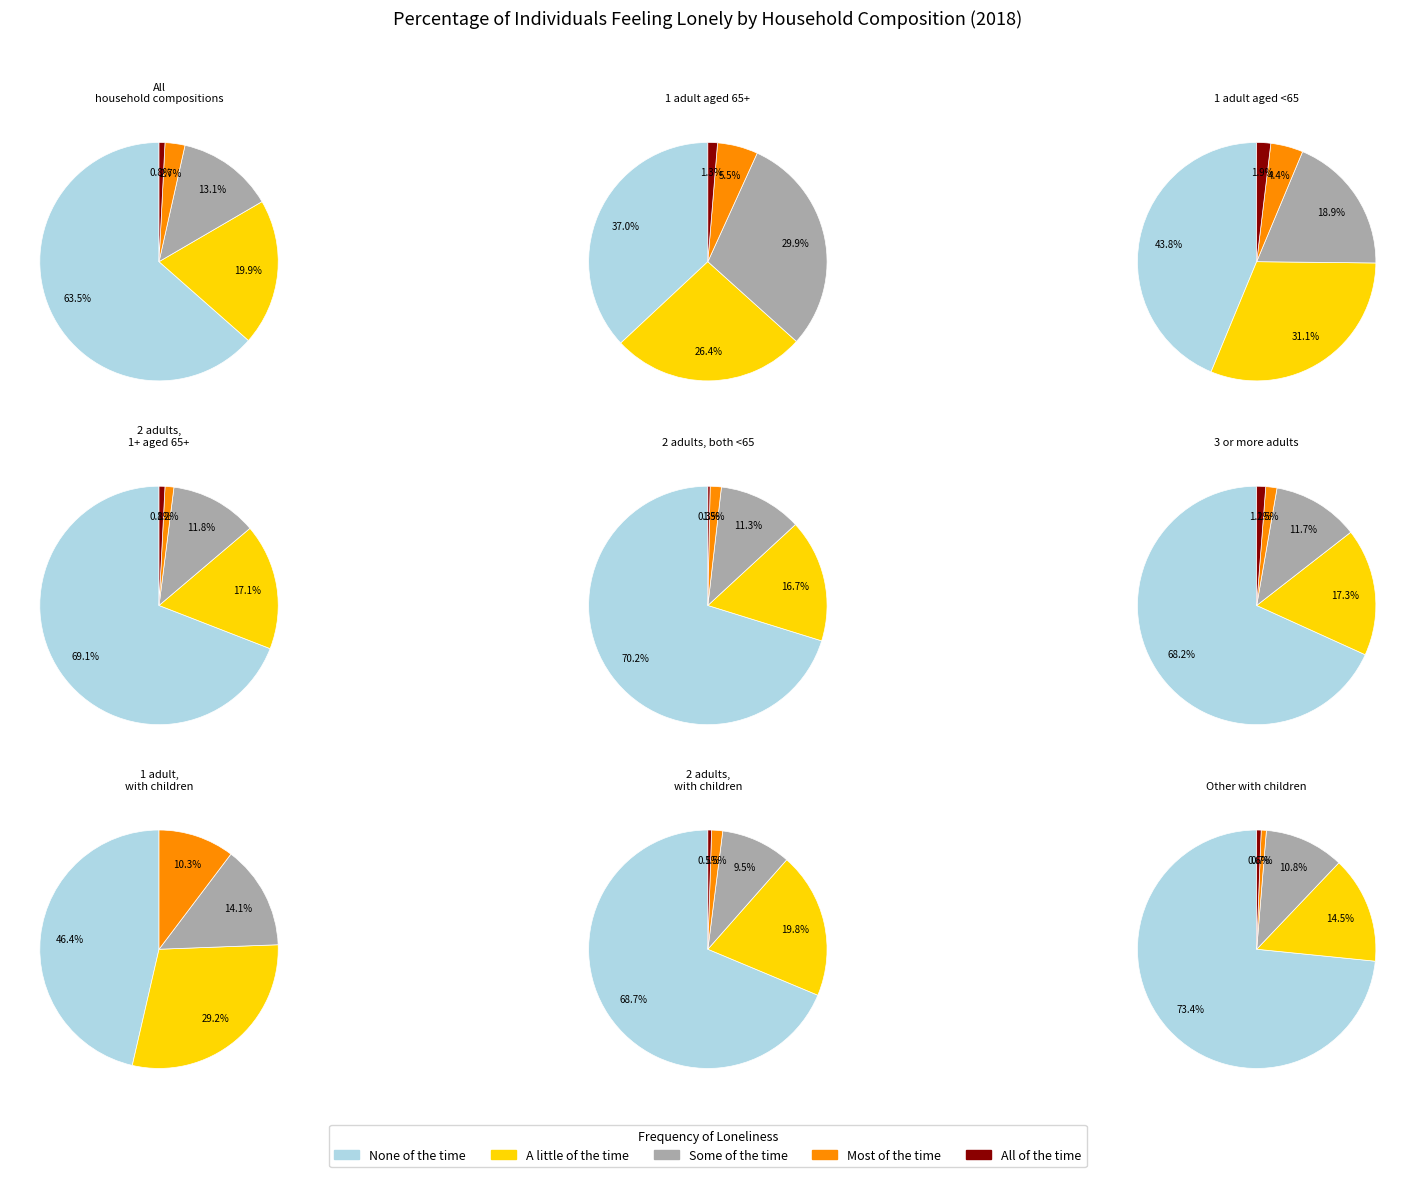

Does 1 adult, with children represent more than half of the total?

No